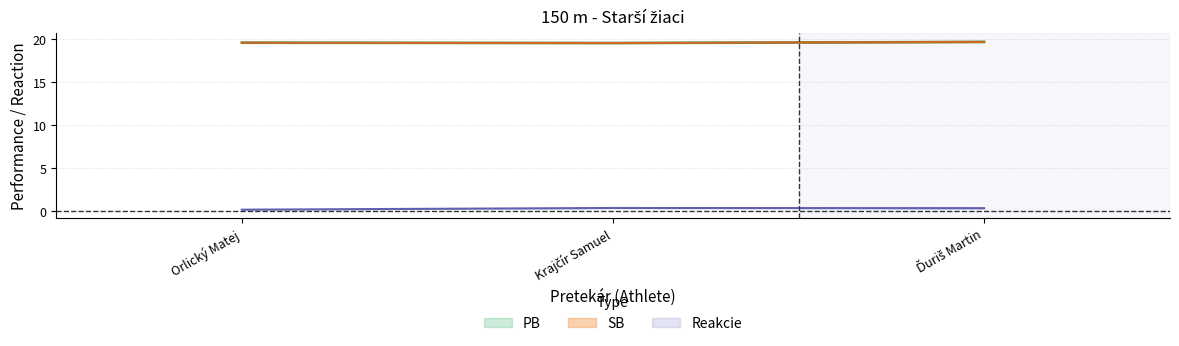

Reading left to right, list all the values displayed in this chart.

PB: 19.6	19.5	19.6
SB: 19.6	19.5	19.6
Reakcie: 0.2	0.4	0.4